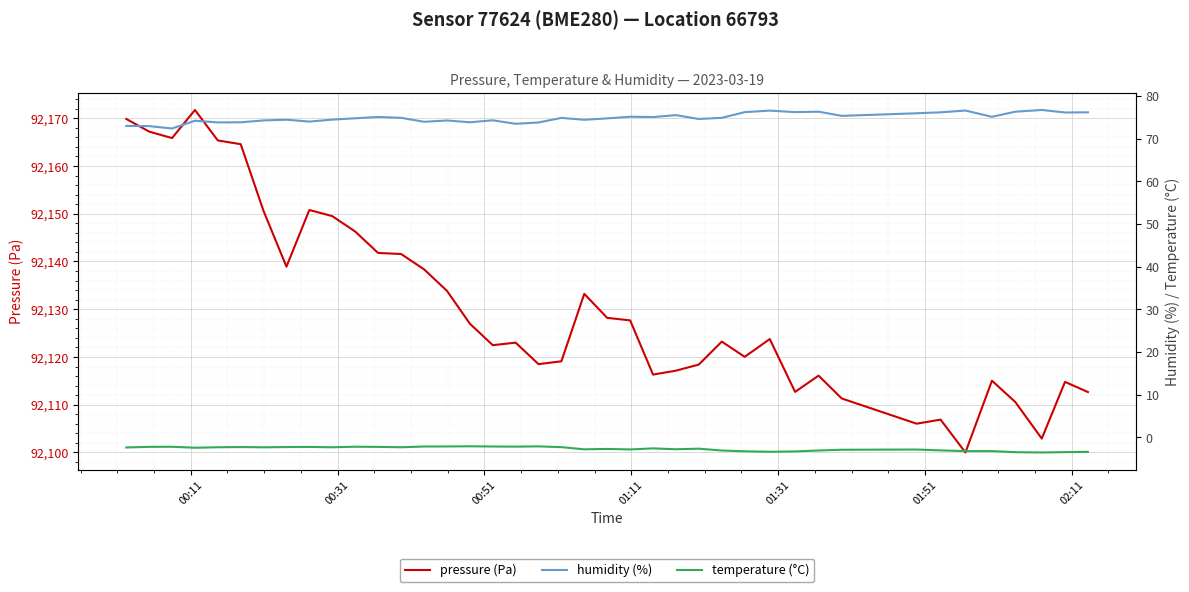

How many lines are shown in the chart?

3